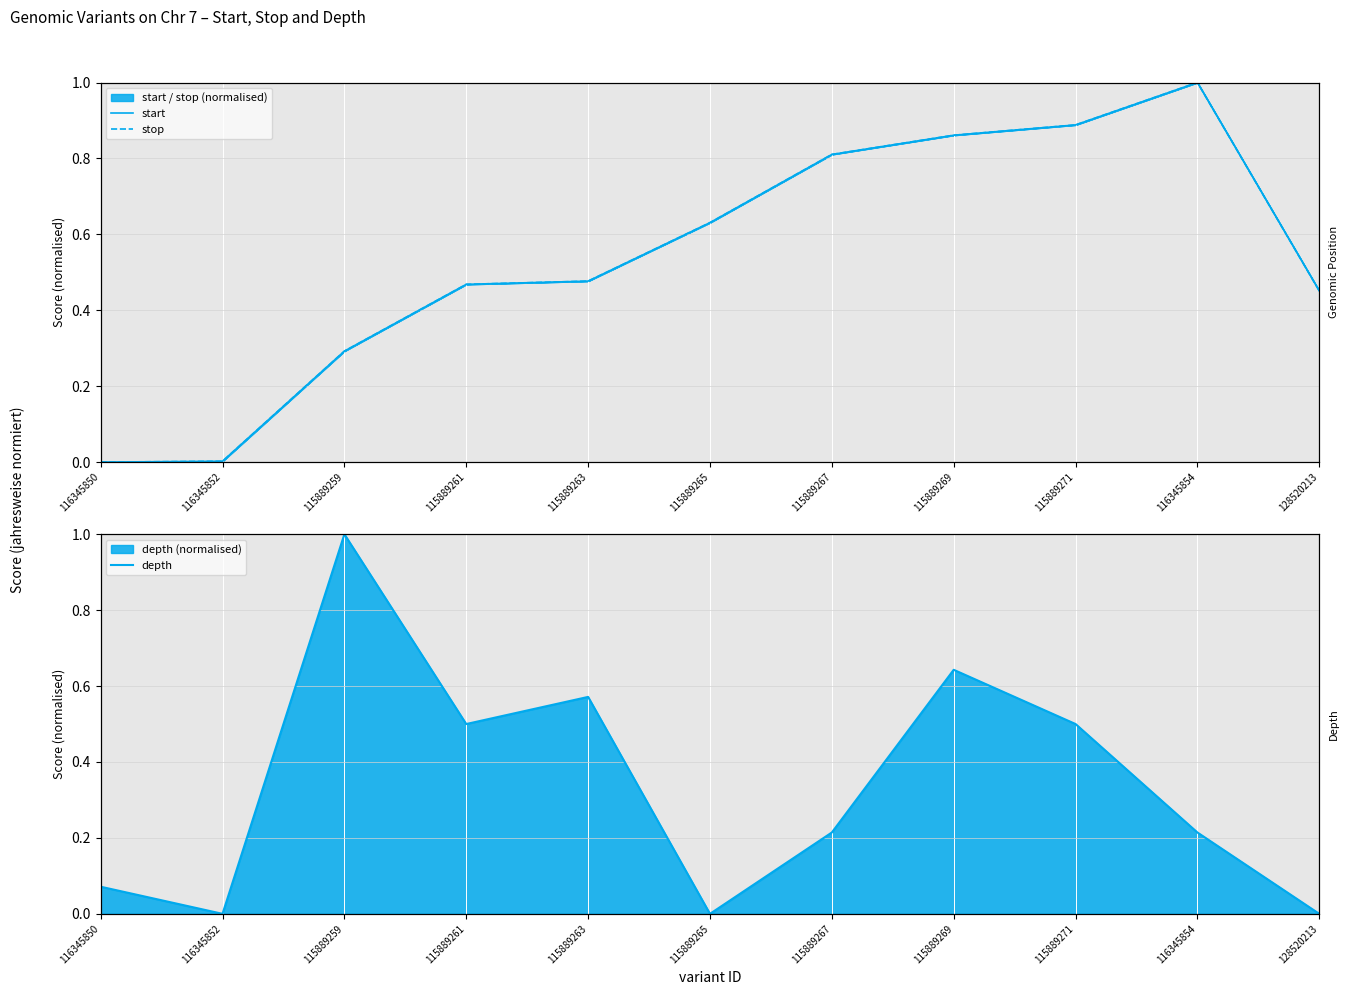

Which series has the largest total across all categories?

start